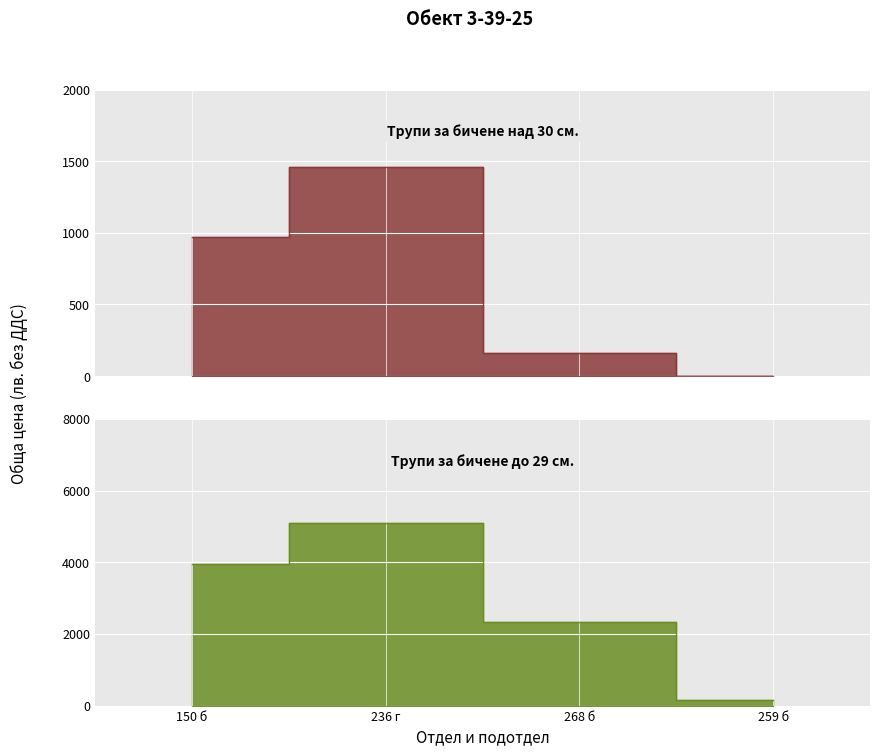

Count the Трупи за бичене над 30 см. values in the range 162 to 1458.

3